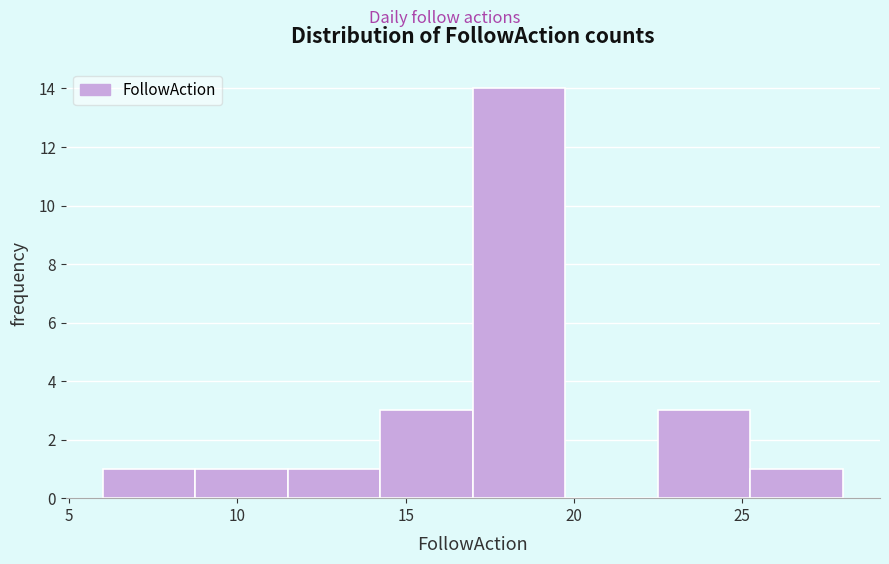

Reading left to right, transcribe this chart: for each bar, give the range it covers on the x-axis and its height. Neither the bar edges nor the heights are printed on the chart, so give them approximately, as read against the axes.

6.00 to 8.75: 1
8.75 to 11.50: 1
11.50 to 14.25: 1
14.25 to 17.00: 3
17.00 to 19.75: 14
19.75 to 22.50: 0
22.50 to 25.25: 3
25.25 to 28.00: 1